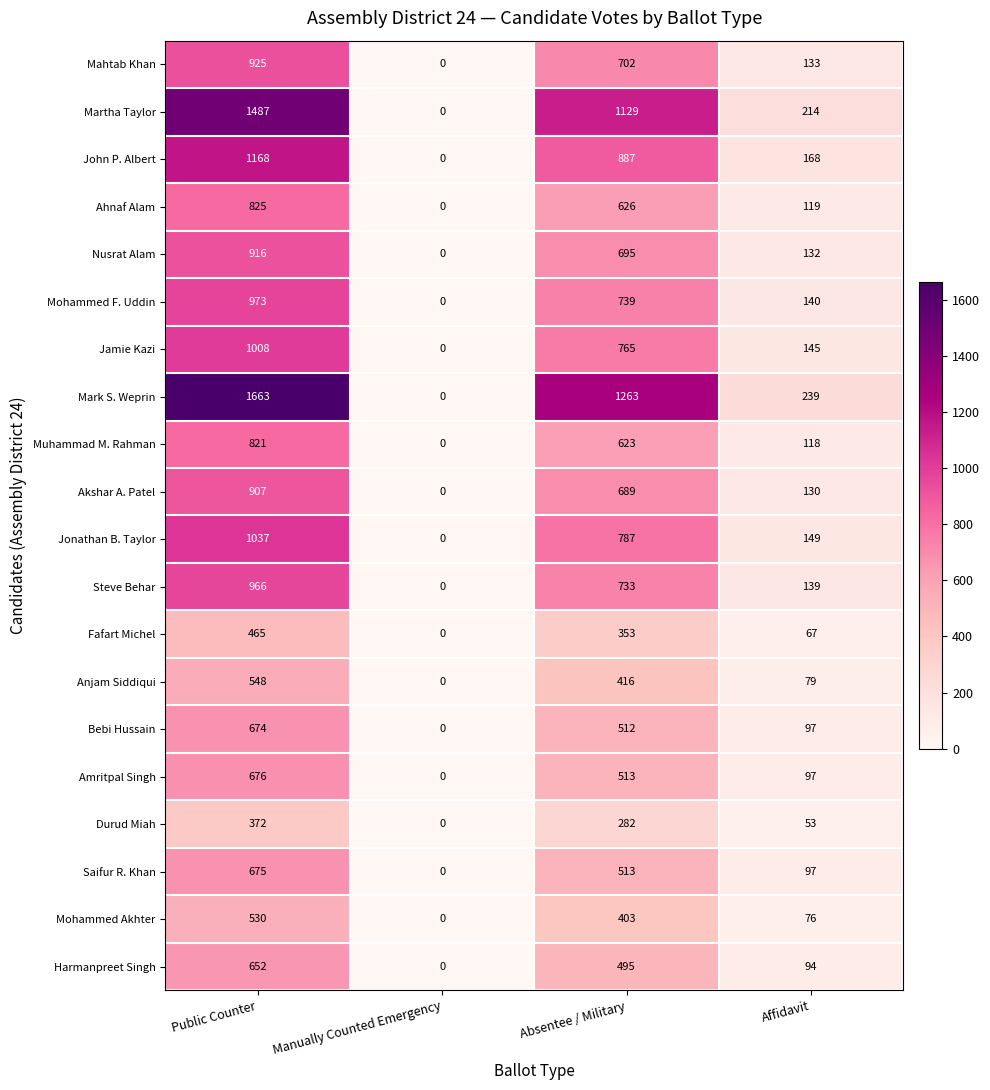

Is it true that John P. Albert equals 263 at Affidavit?

False